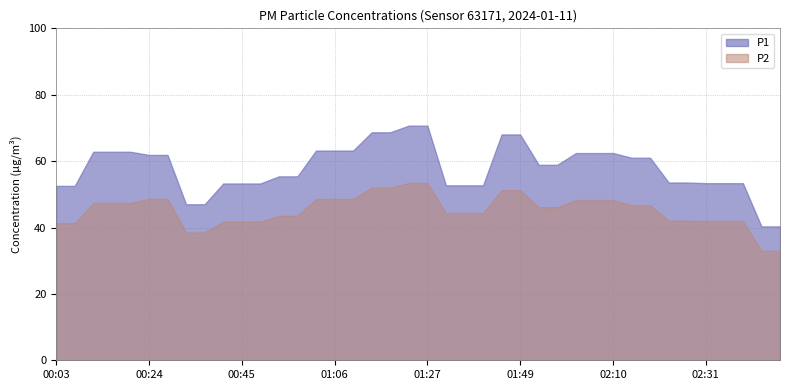

What are all the series names shown in the legend?

P1, P2